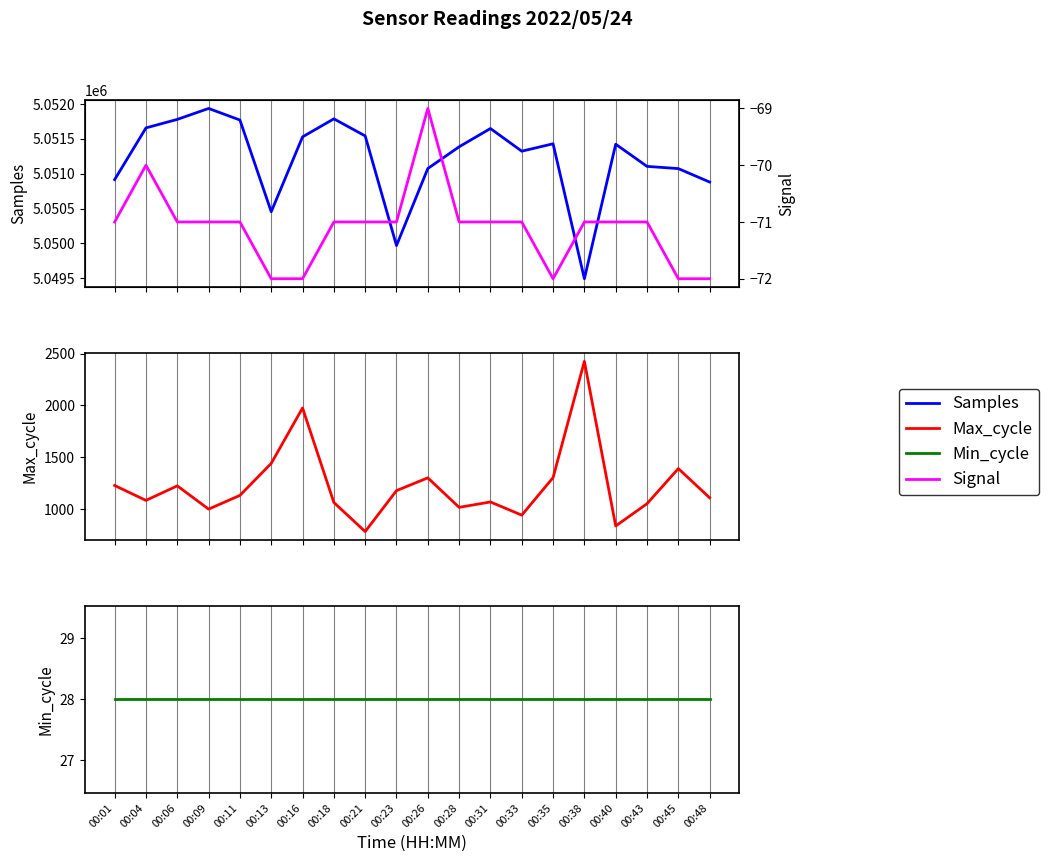

What are all the series names shown in the legend?

Samples, Signal, Max_cycle, Min_cycle